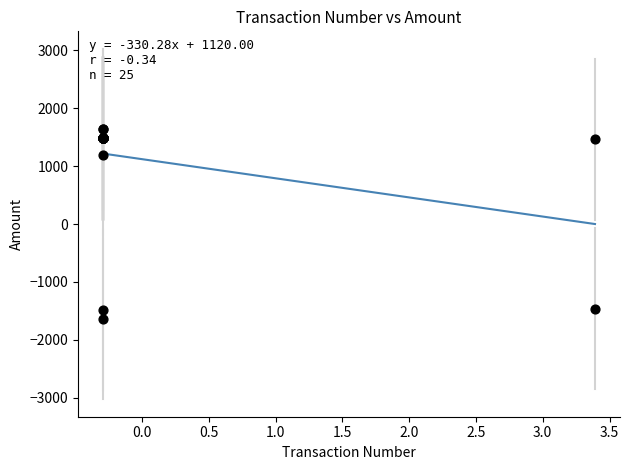

What Y value in the scatter plot is closest to 0?

1200